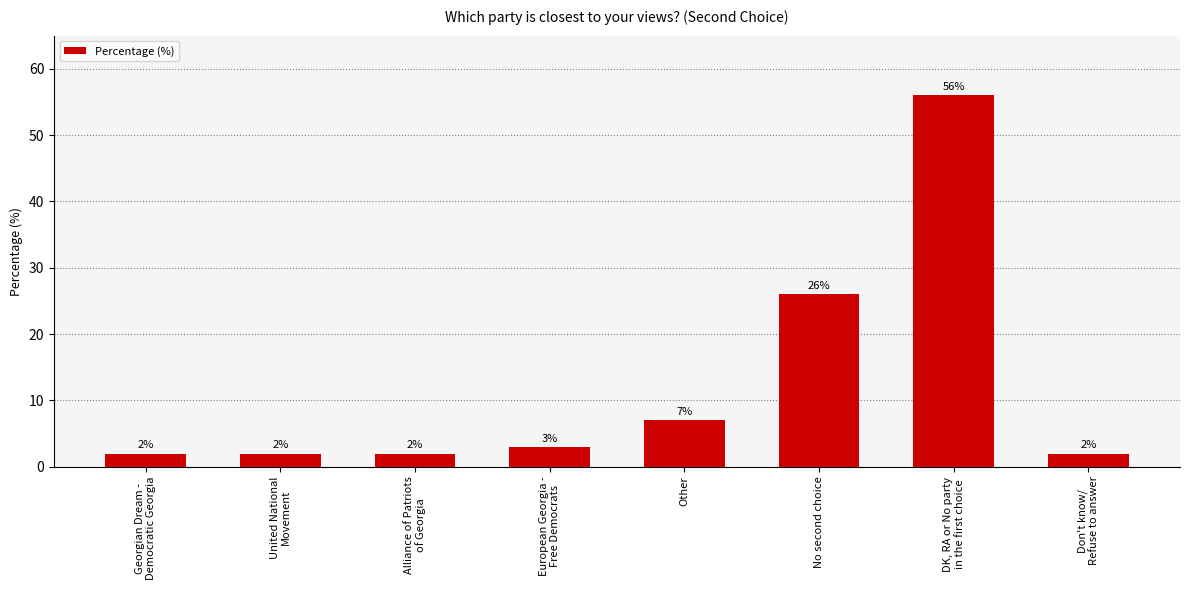

What is the value of the 5th bar from the left?

7